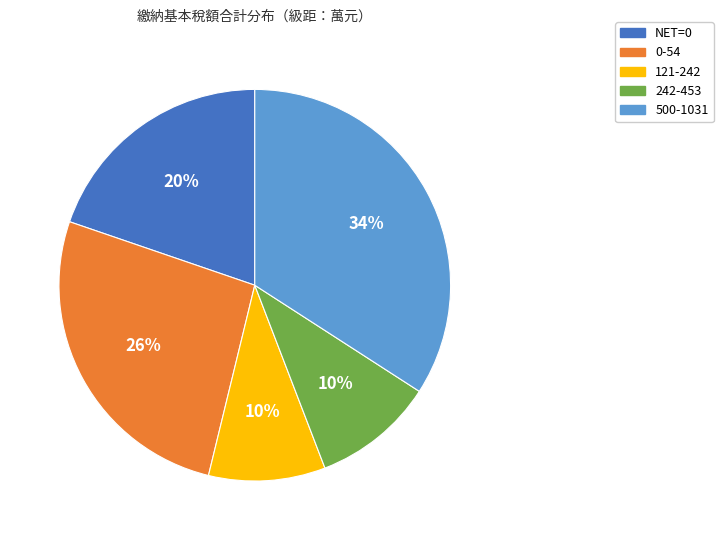

Which category has the biggest portion of the pie?

500-1031